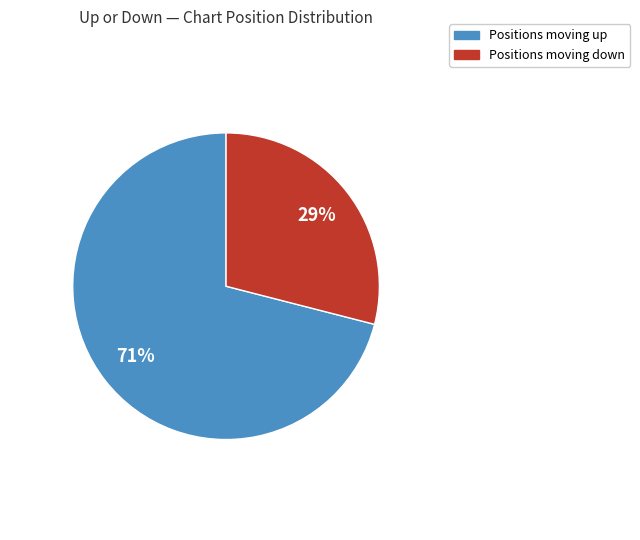

To the nearest percent, what is the average slice percentage?

50%